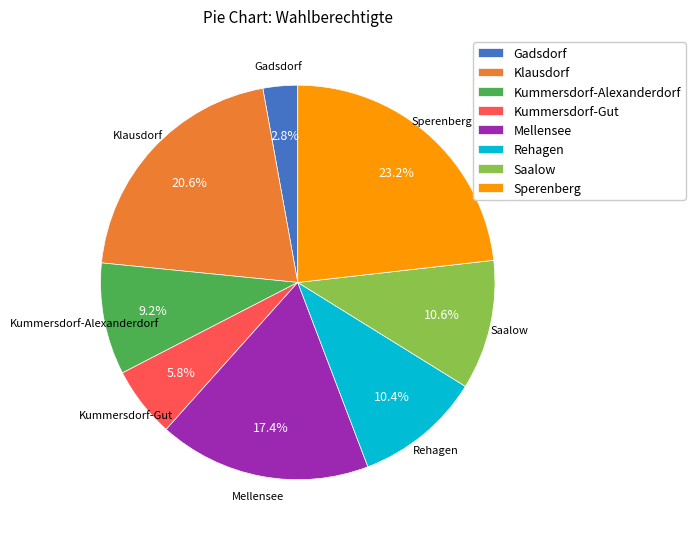

What is the largest slice in the pie chart?

Sperenberg